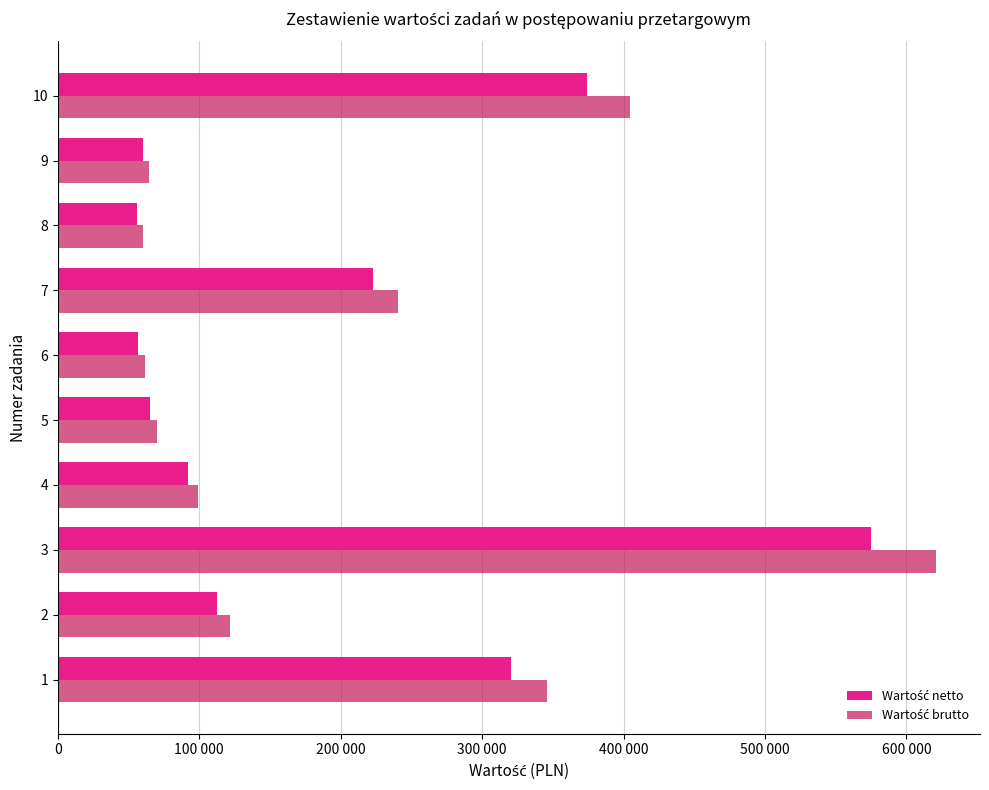

Reading left to right, list all the values displayed in this chart.

Wartość netto: 320550	112500	575000	92000	65000	57000	223000	56000	60000	374400
Wartość brutto: 346194	121500	621000	99360	70200	61560	240840	60480	64800	404352